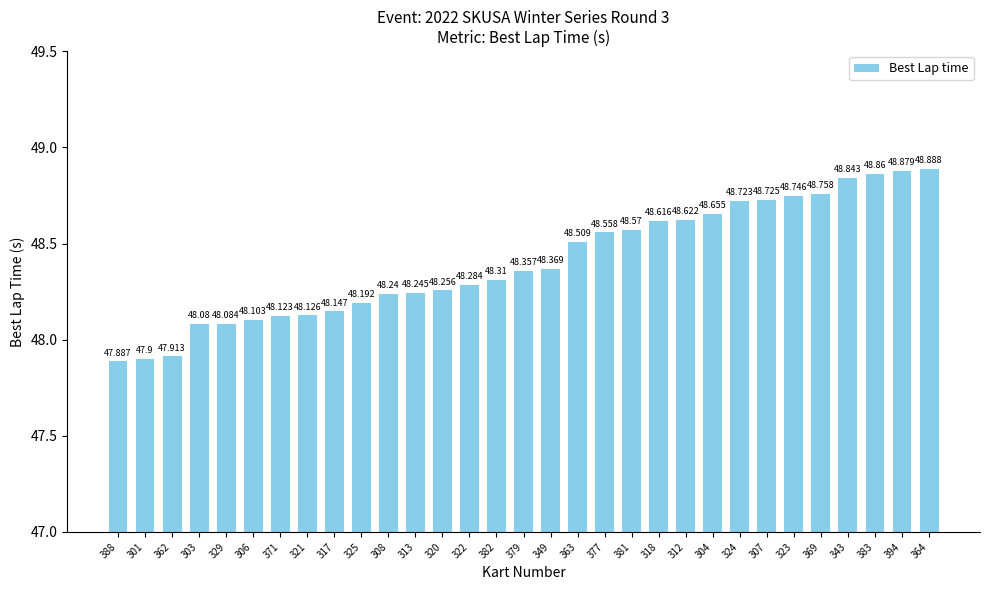

Rank the categories by value from highest to lowest.

364, 394, 383, 343, 369, 323, 307, 324, 304, 312, 318, 381, 377, 363, 349, 379, 382, 322, 320, 313, 308, 325, 317, 321, 371, 306, 329, 303, 362, 301, 388